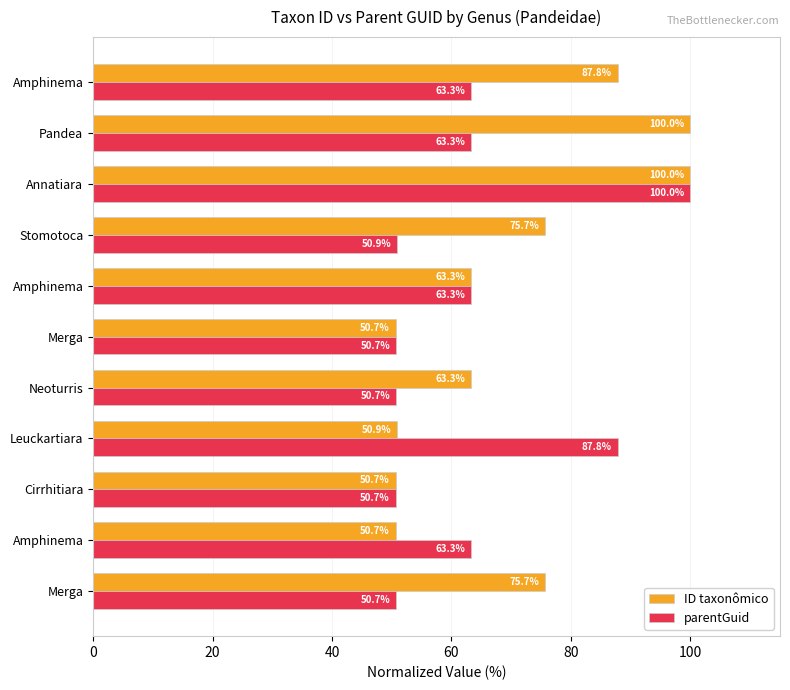

Rank the series by their average value, from highest to lowest.

ID taxonômico, parentGuid